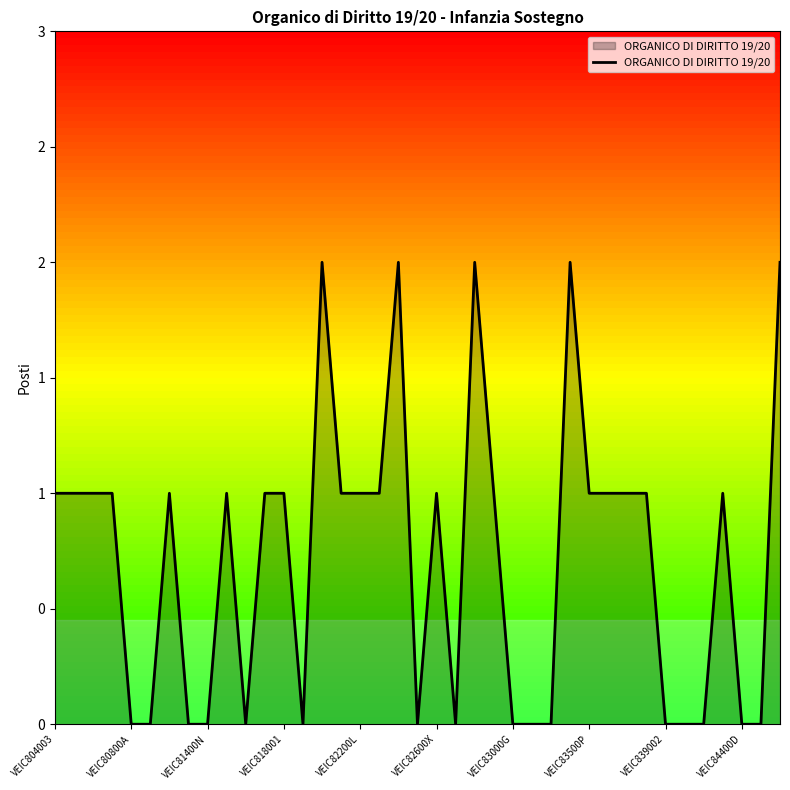

Is this an area chart (filled region under the line)?

Yes